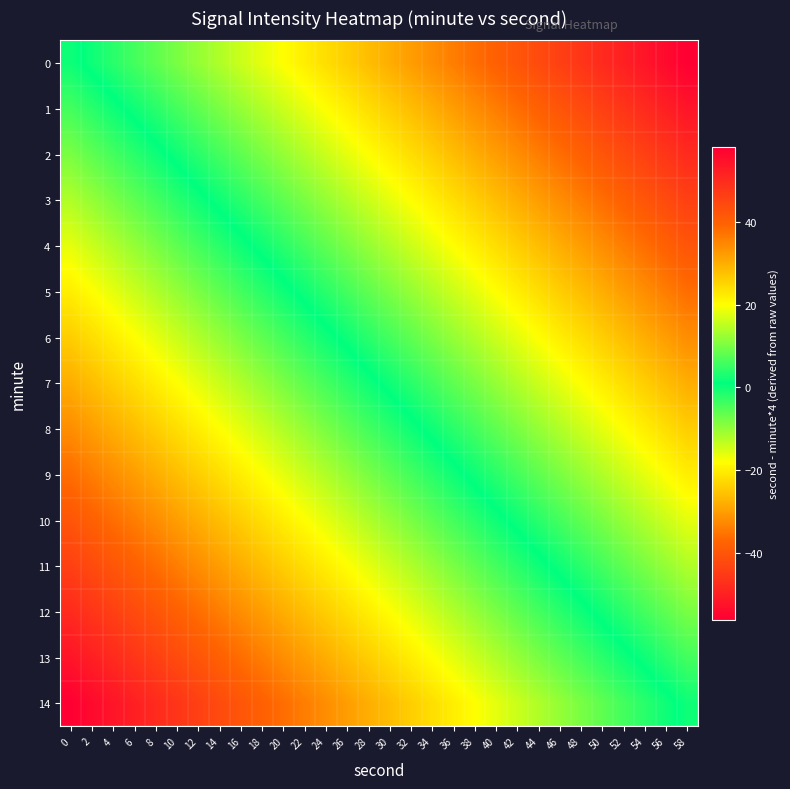

Rank the series at 12 from lowest to highest value.

14, 13, 12, 11, 10, 9, 8, 7, 6, 5, 4, 3, 2, 1, 0